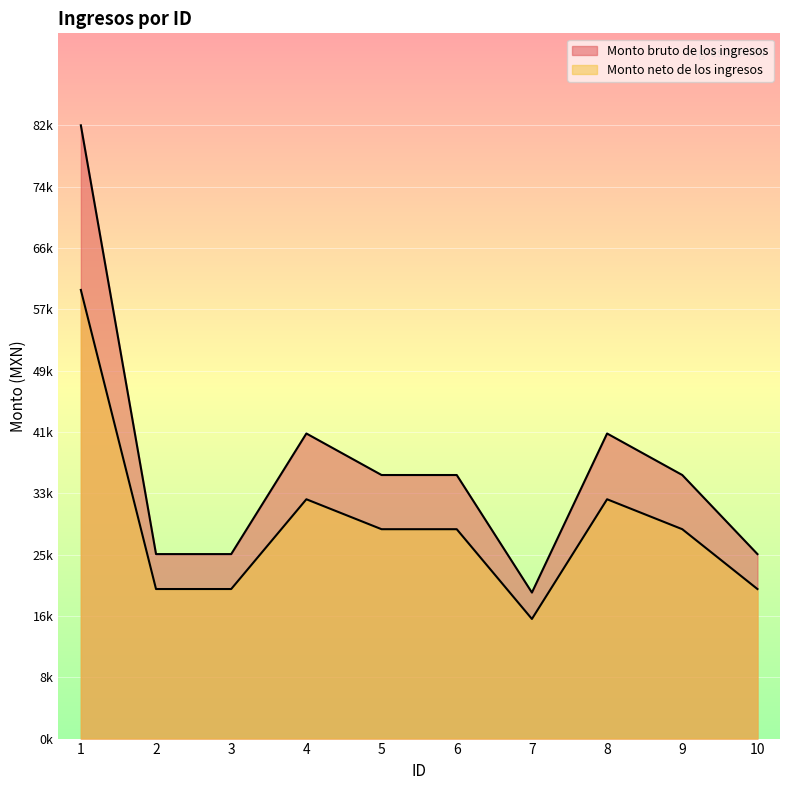

Which series changed the most between 4 and 10?

Monto bruto de los ingresos